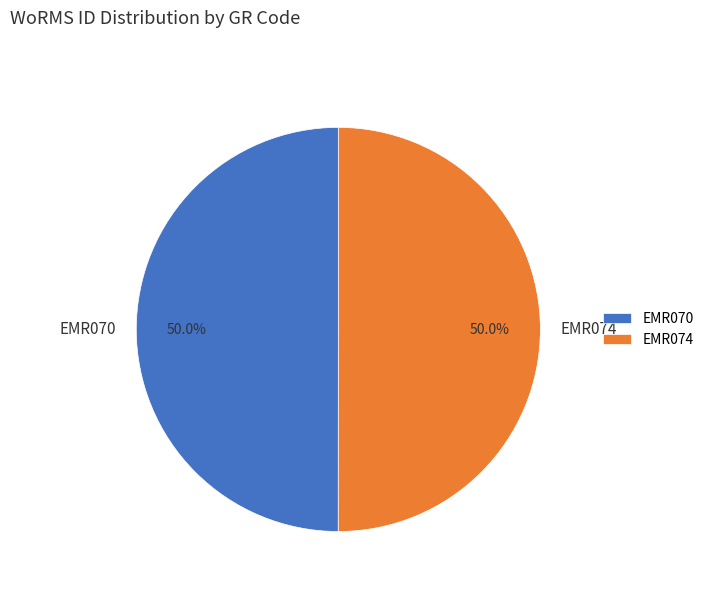

To the nearest percent, what portion does EMR074 represent?

50%